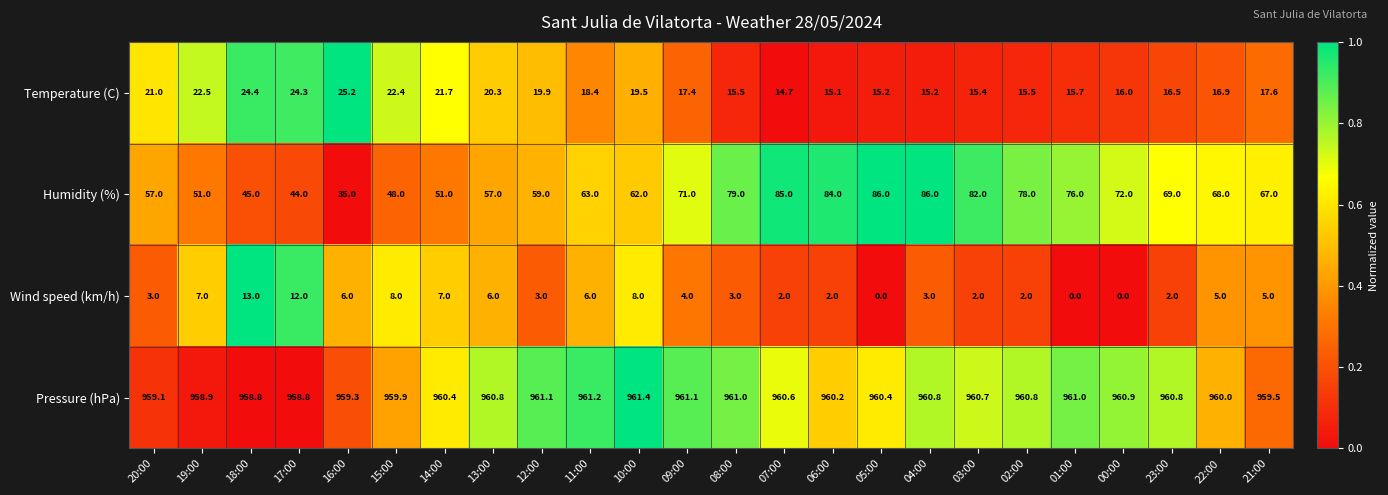

Which series has the largest range (max minus min)?

Humidity (%)